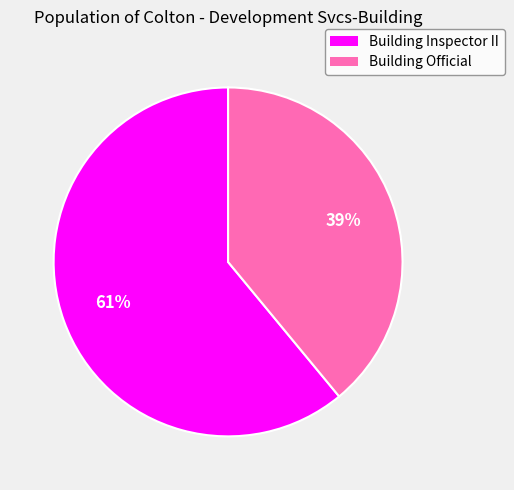

Approximately how many times larger is the value at Building Inspector II compared to Building Official?

1.6